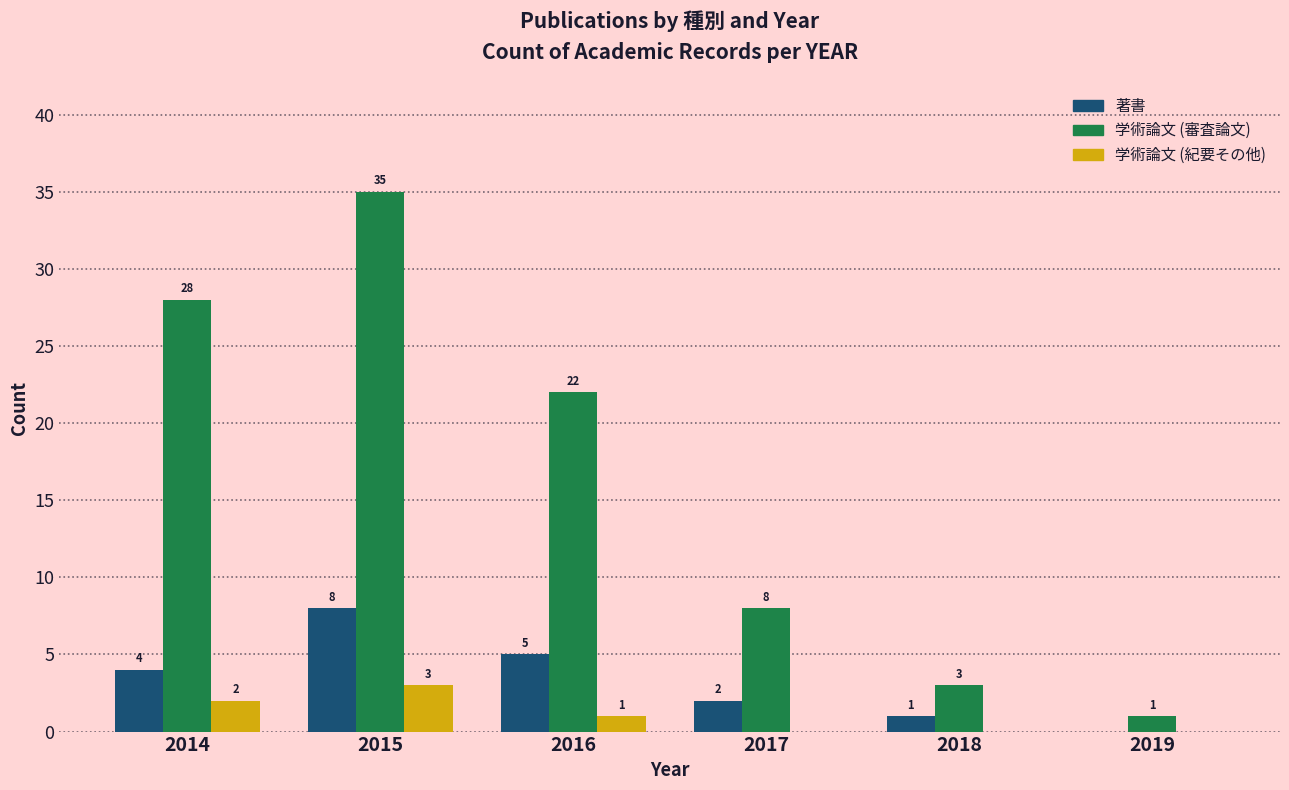

At which label does 学術論文 (審査論文) first exceed 22?

2014